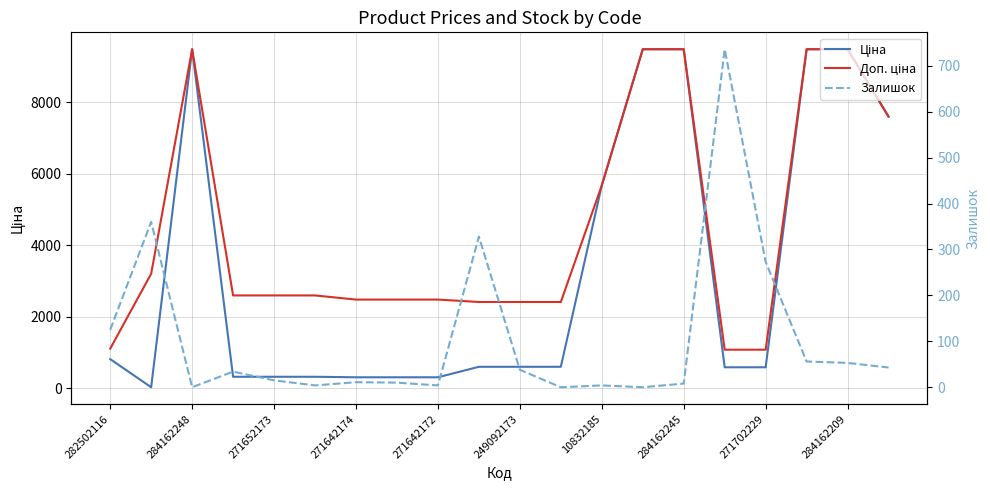

Rank the series by their maximum value, from lowest to highest.

Залишок, Ціна, Доп. ціна